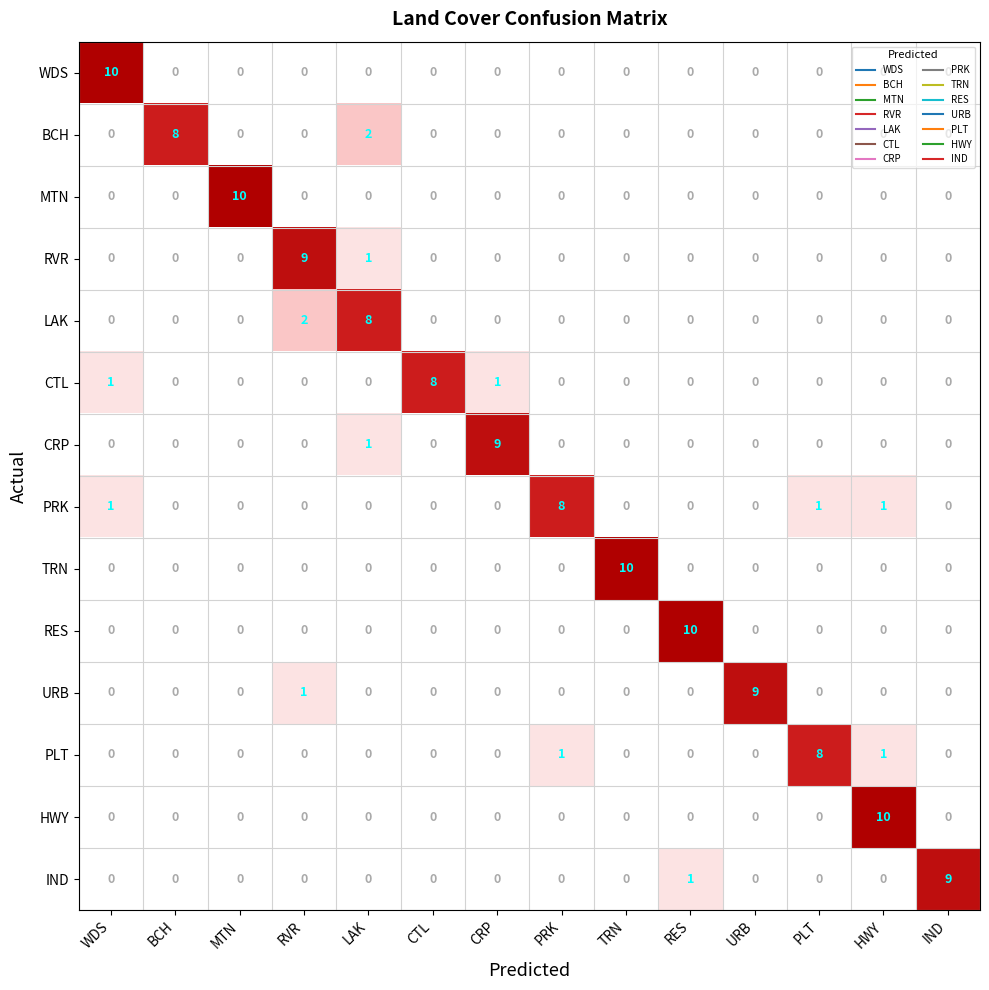

Which series changed the most between RES and PLT?

RES